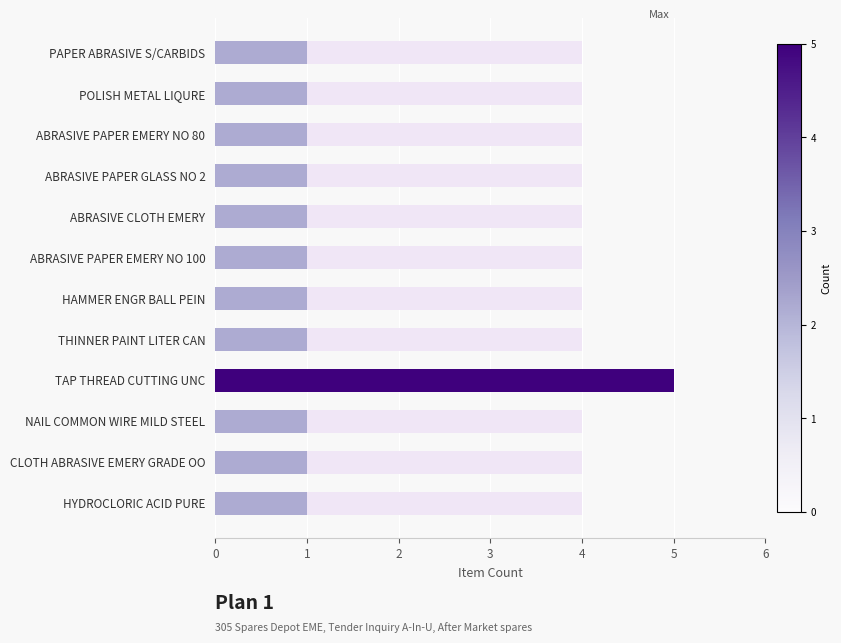

Read the value at 1.

4